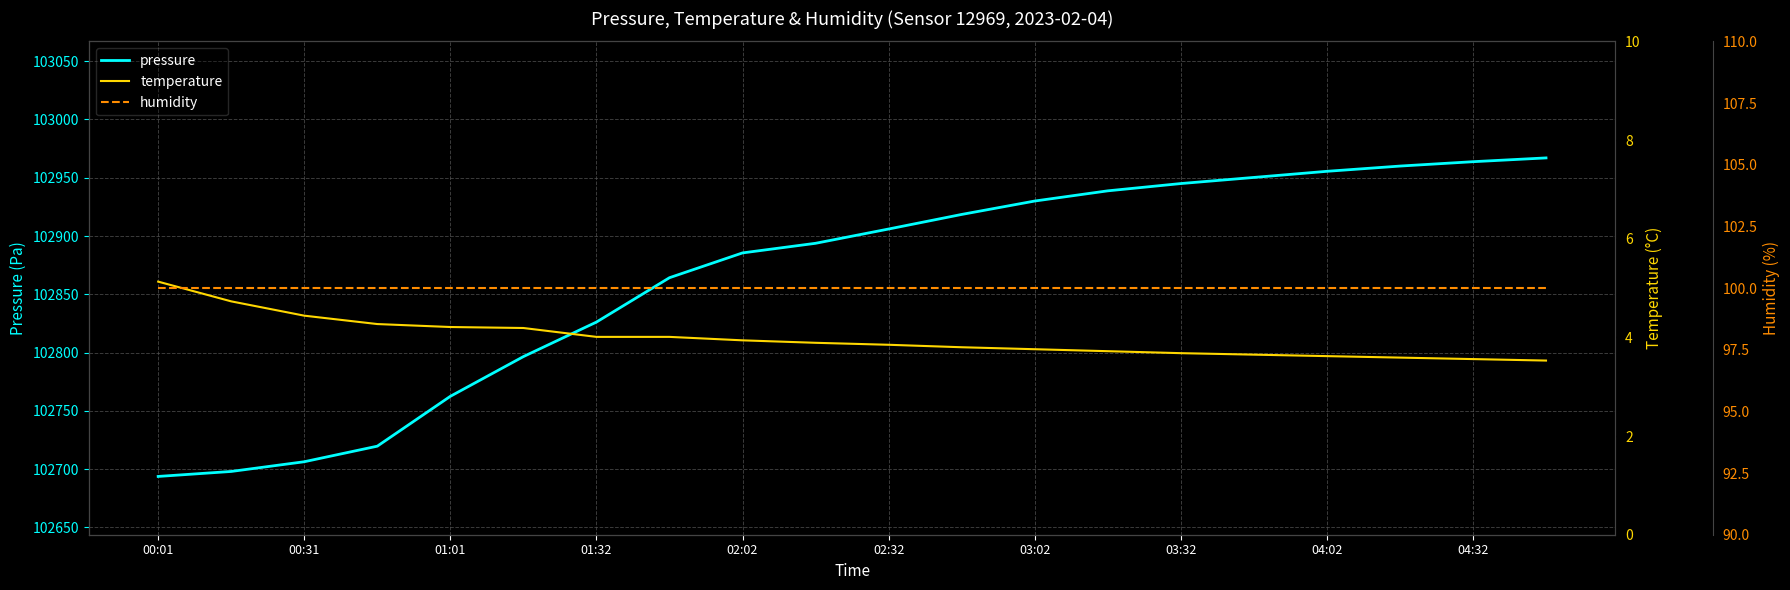

Reading left to right, extract all data points from this chart.

pressure: 102693.7	102698.0	102706.3	102719.7	102762.5	102796.5	102826.2	102864.2	102885.5	102893.8	102906.0	102918.5	102930.0	102938.8	102945.0	102950.2	102955.5	102960.0	102963.8	102967.0
temperature: 5.1	4.7	4.4	4.3	4.2	4.2	4.0	4.0	3.9	3.9	3.9	3.8	3.8	3.7	3.7	3.6	3.6	3.6	3.6	3.5
humidity: 100.0	100.0	100.0	100.0	100.0	100.0	100.0	100.0	100.0	100.0	100.0	100.0	100.0	100.0	100.0	100.0	100.0	100.0	100.0	100.0